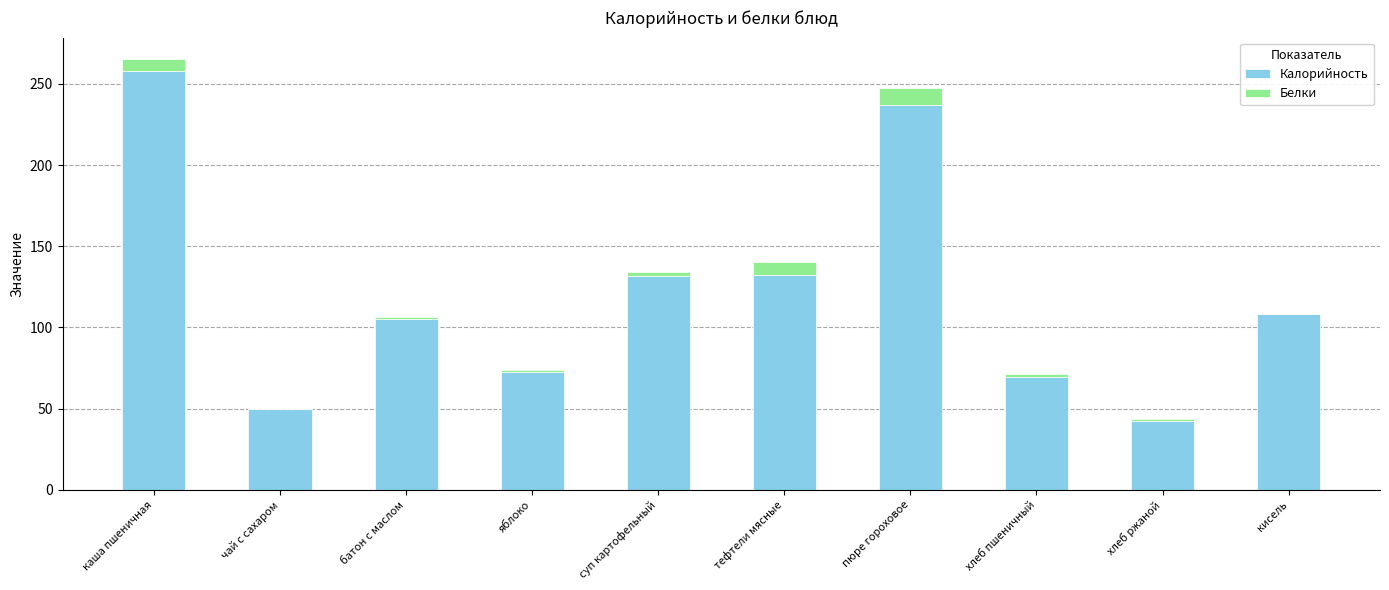

What is the sum of all Калорийность values?

1206.5